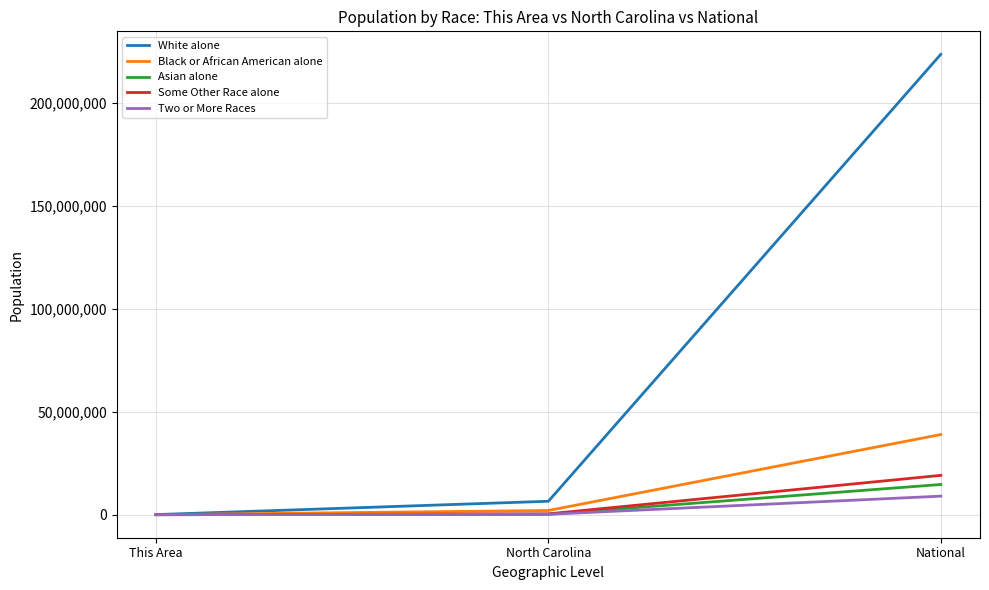

At National, list the series in order from largest to smallest.

White alone, Black or African American alone, Some Other Race alone, Asian alone, Two or More Races